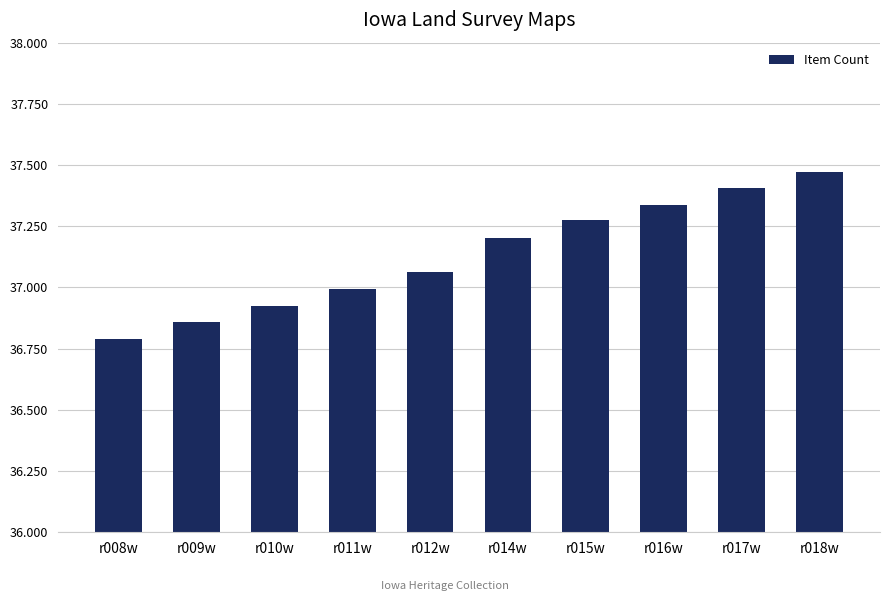

True or false: the data shows 8817 at r011w.

False